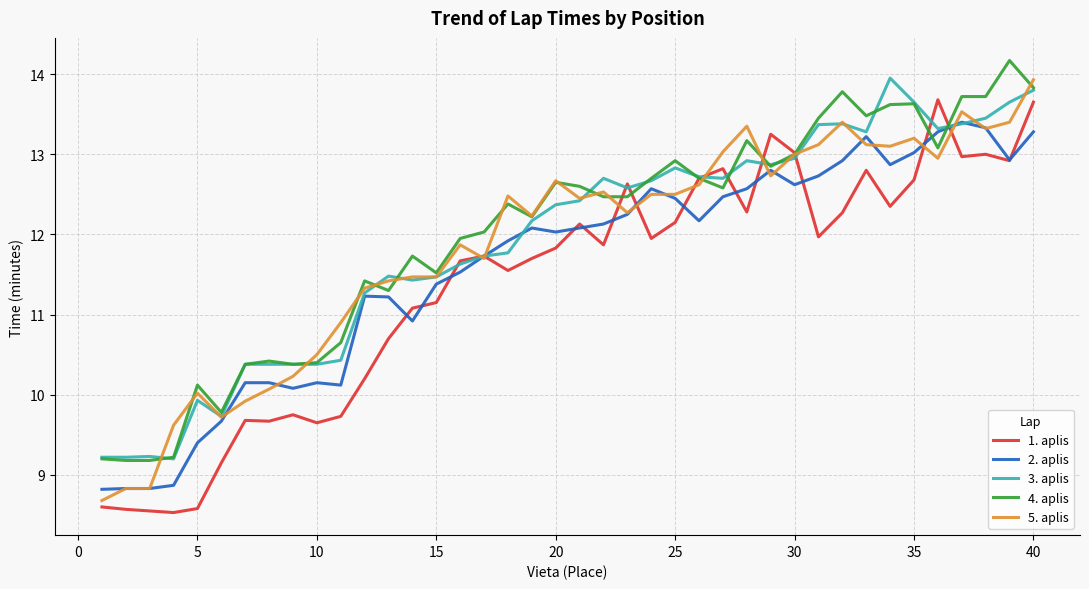

What is the maximum value for 2. aplis?

13.4